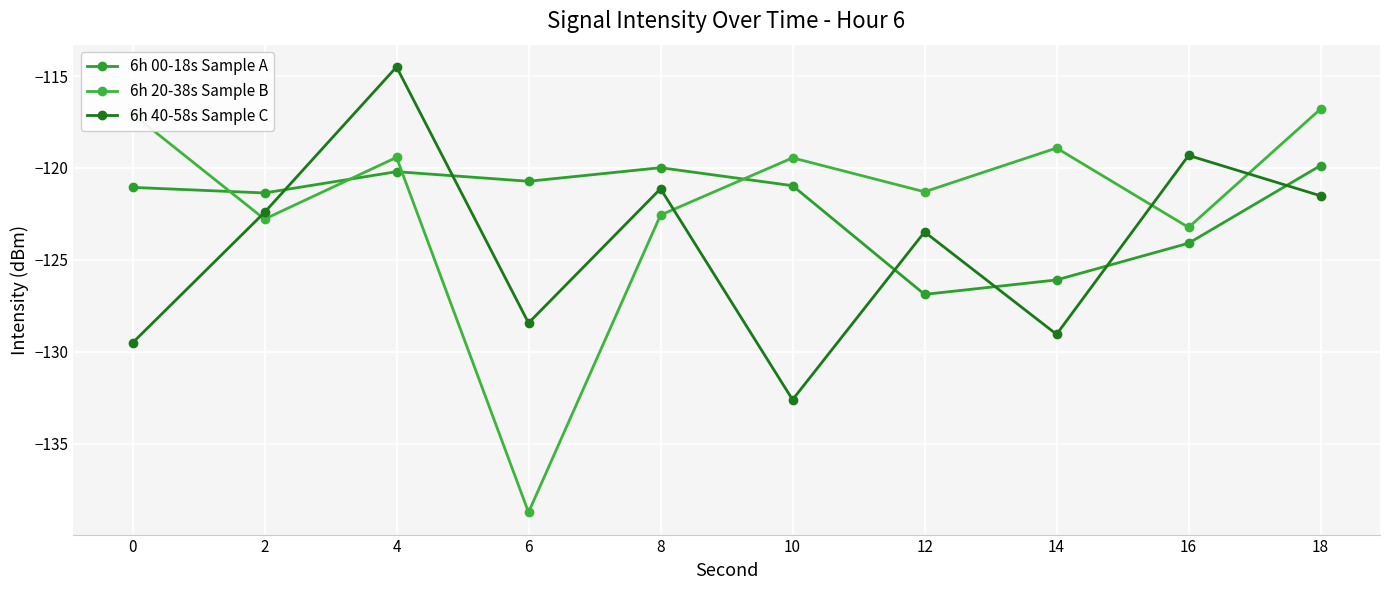

What is the value of the 6h 00-18s Sample A point at the 2nd from the left?

-121.4